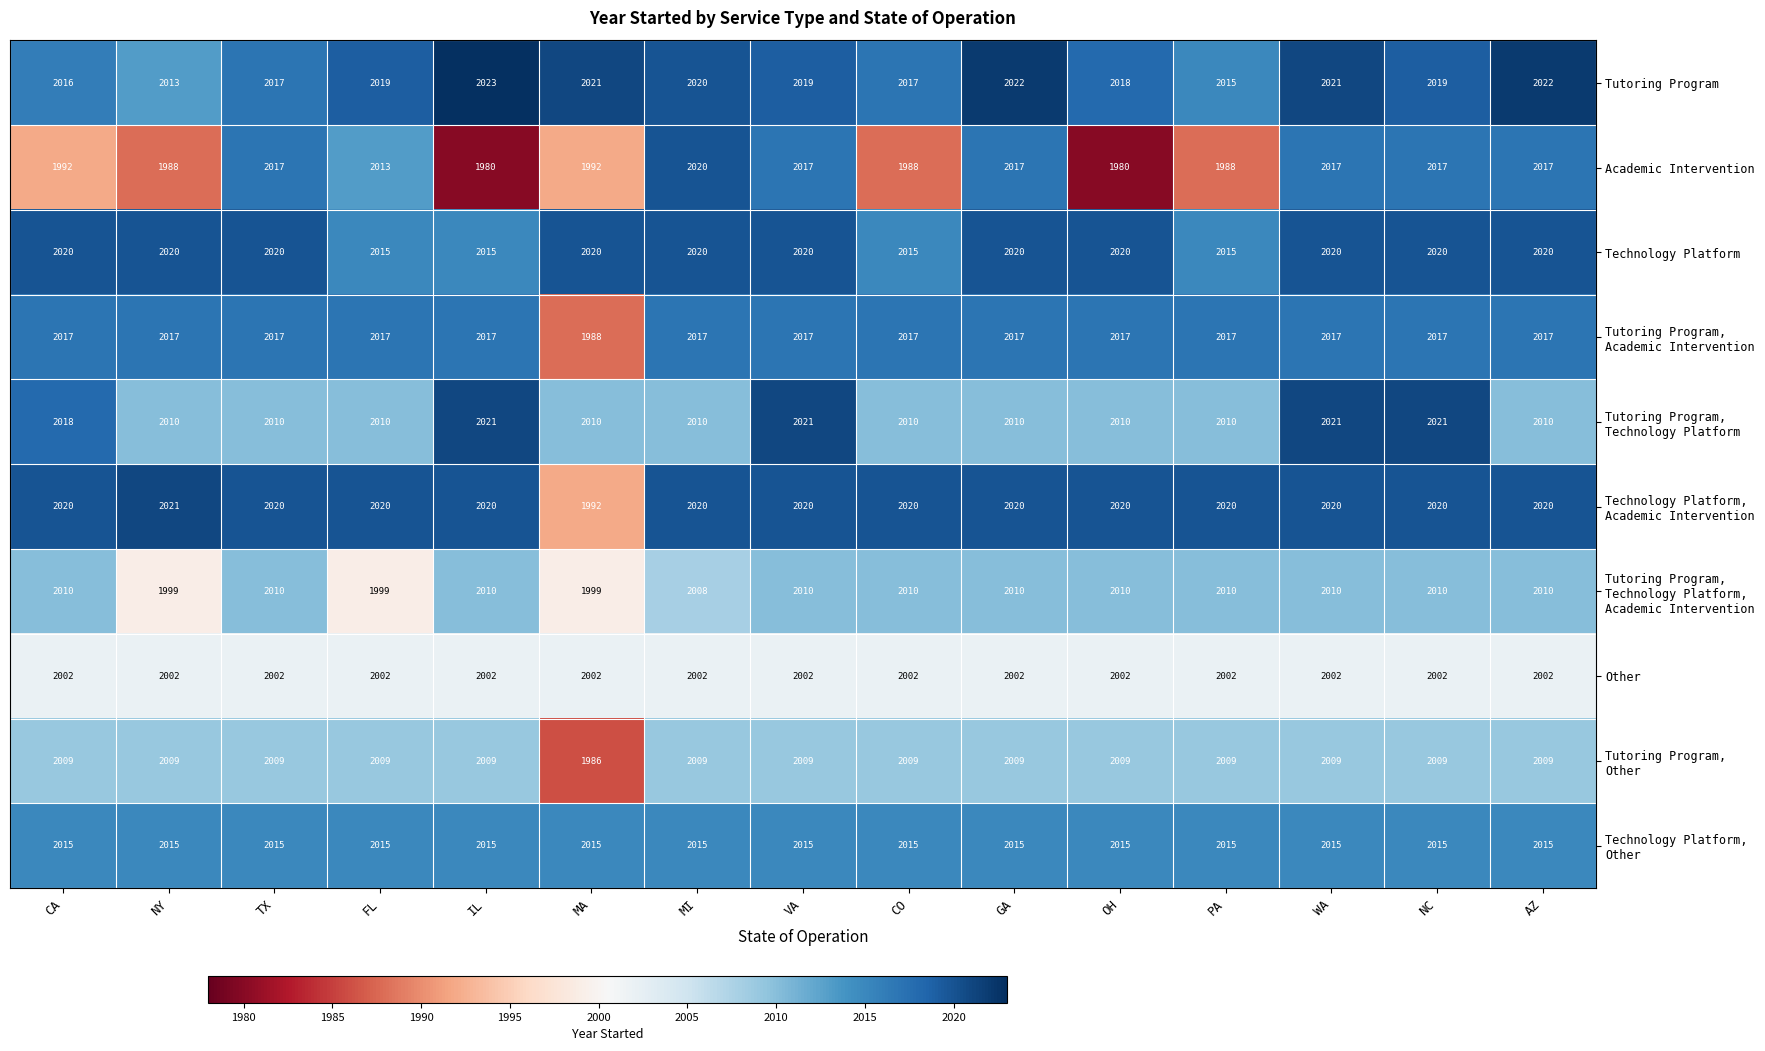

What is the minimum value shown in the chart?

1980